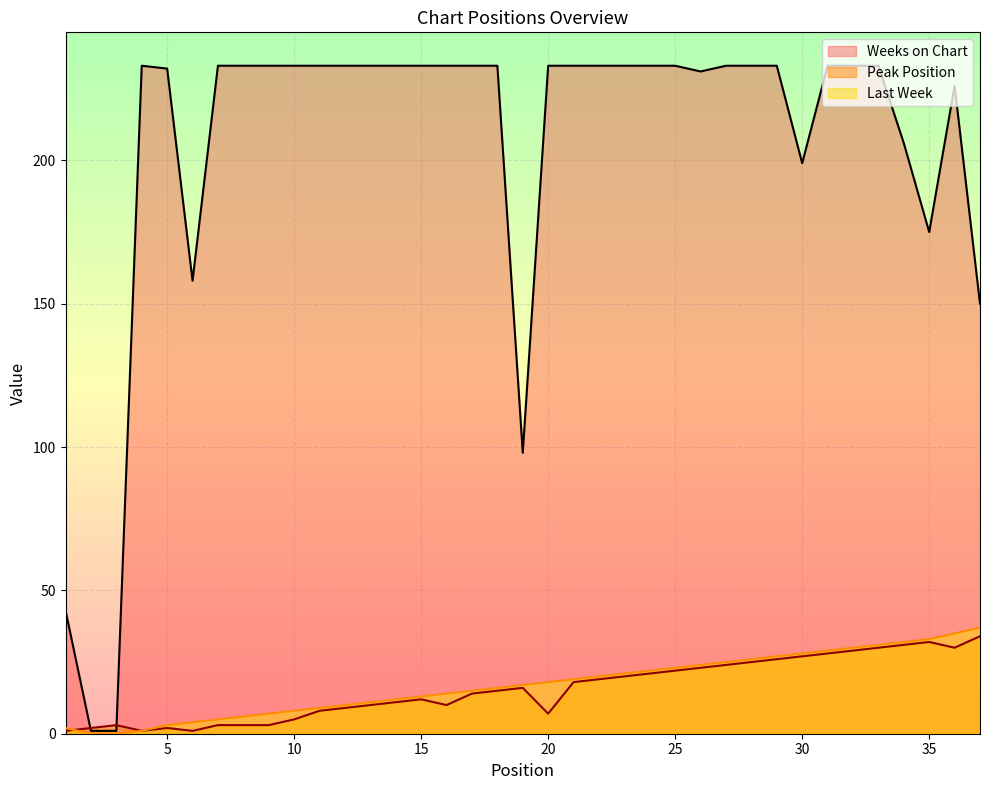

Which series ends up on top after the final intersection of Peak Position and Last Week?

Peak Position